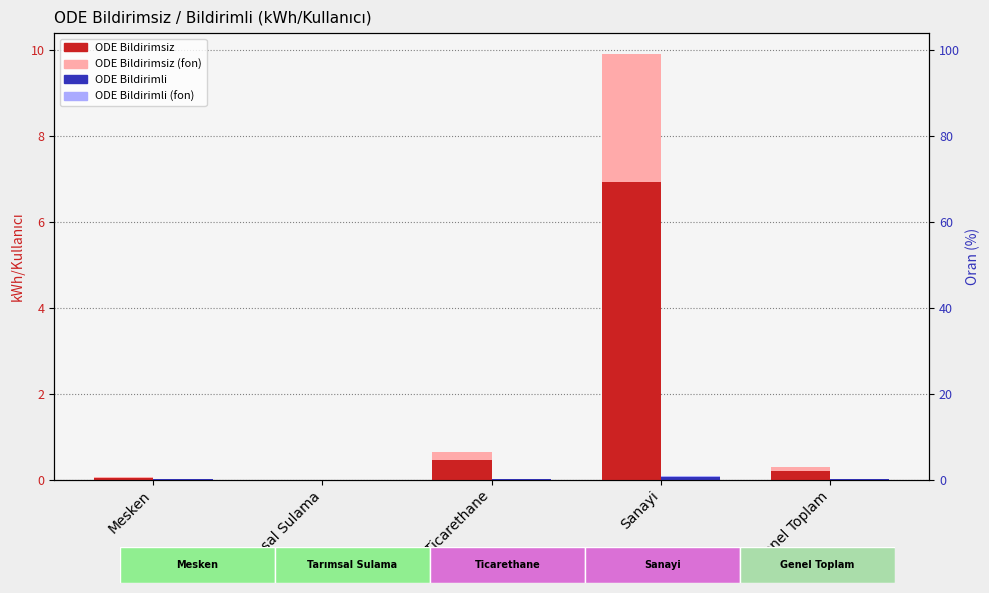

What is the difference between the maximum and minimum values in the Bildirimli (fon) series?

0.1